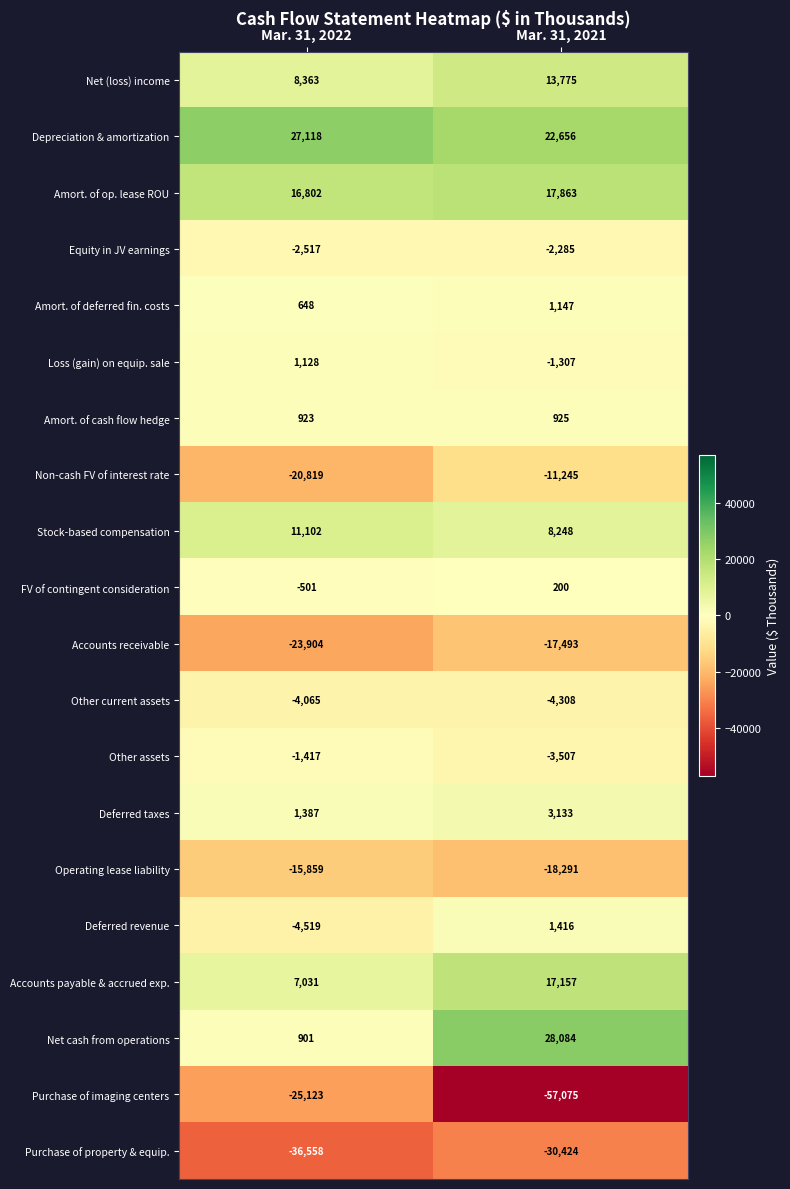

What is the minimum value shown in the chart?

-57075